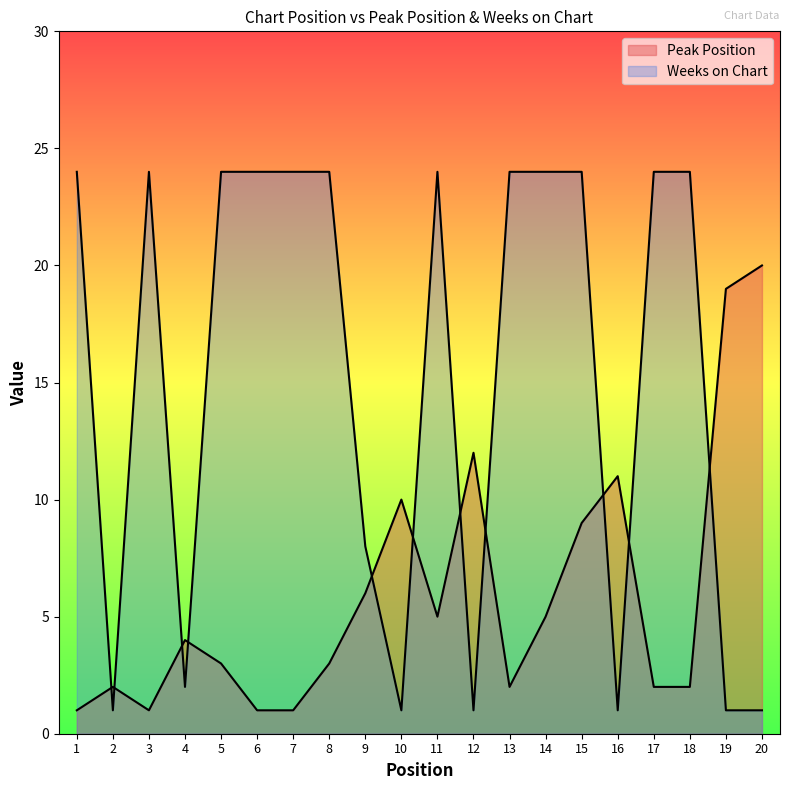

What is the approximate value of Peak Position at 15, to the nearest 10?

10